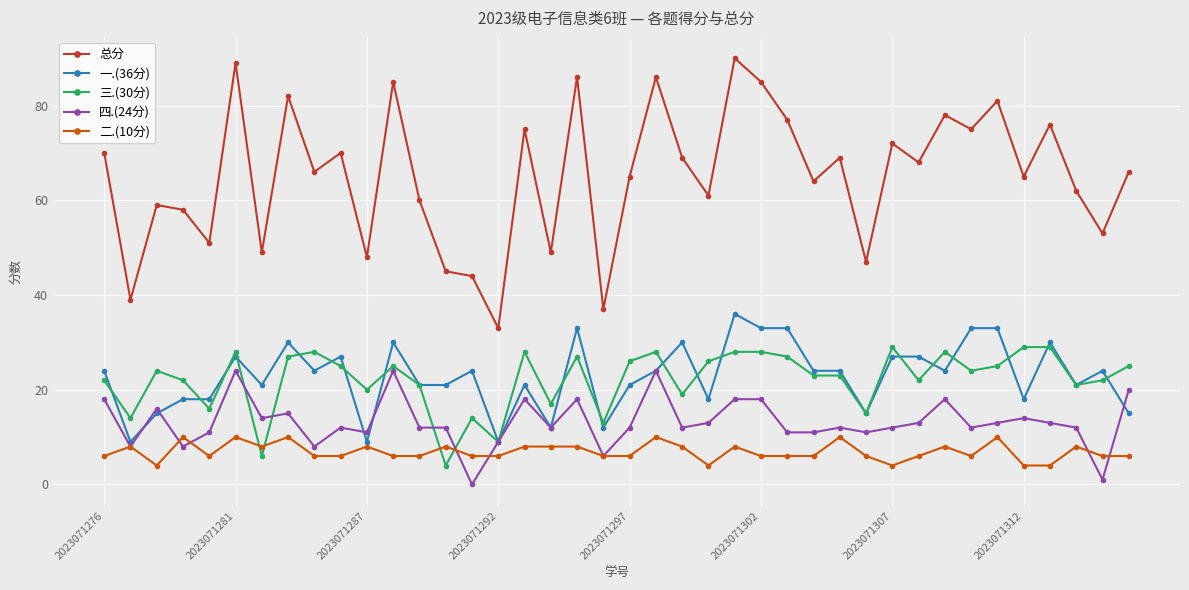

Which series has the largest total across all categories?

总分